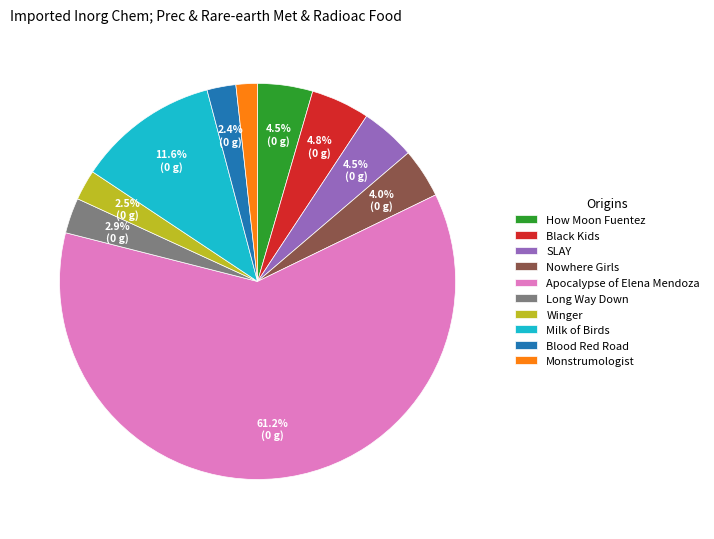

Do Nowhere Girls and Long Way Down together represent more than half of the pie?

No